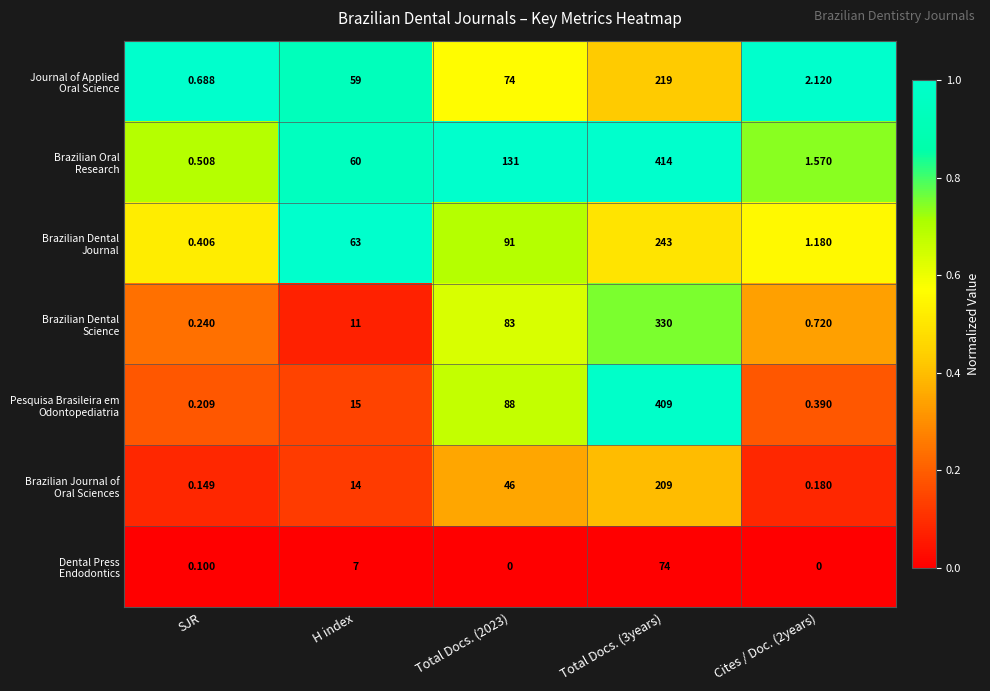

Which series changed the most between SJR and H index?

Brazilian Dental Journal